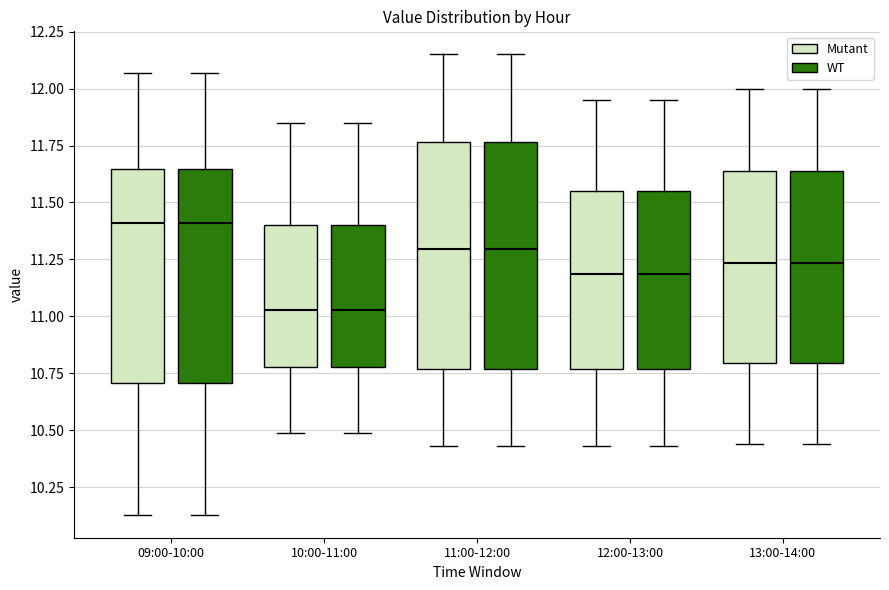

Reading left to right, transcribe this box plot: for each box, give where its median line is, the range the box spans, and where its two whiskers end, as read against the y-axis. The values are not printed on the chart, so give them approximately, as read against the axis.

09:00-10:00 (Mutant): median 11.40, box 10.70 to 11.65, whiskers 10.15 to 12.05
09:00-10:00 (WT): median 11.40, box 10.70 to 11.65, whiskers 10.15 to 12.05
10:00-11:00 (Mutant): median 11.05, box 10.80 to 11.40, whiskers 10.50 to 11.85
10:00-11:00 (WT): median 11.05, box 10.80 to 11.40, whiskers 10.50 to 11.85
11:00-12:00 (Mutant): median 11.30, box 10.75 to 11.75, whiskers 10.45 to 12.15
11:00-12:00 (WT): median 11.30, box 10.75 to 11.75, whiskers 10.45 to 12.15
12:00-13:00 (Mutant): median 11.20, box 10.75 to 11.55, whiskers 10.45 to 11.95
12:00-13:00 (WT): median 11.20, box 10.75 to 11.55, whiskers 10.45 to 11.95
13:00-14:00 (Mutant): median 11.25, box 10.80 to 11.65, whiskers 10.45 to 12.00
13:00-14:00 (WT): median 11.25, box 10.80 to 11.65, whiskers 10.45 to 12.00